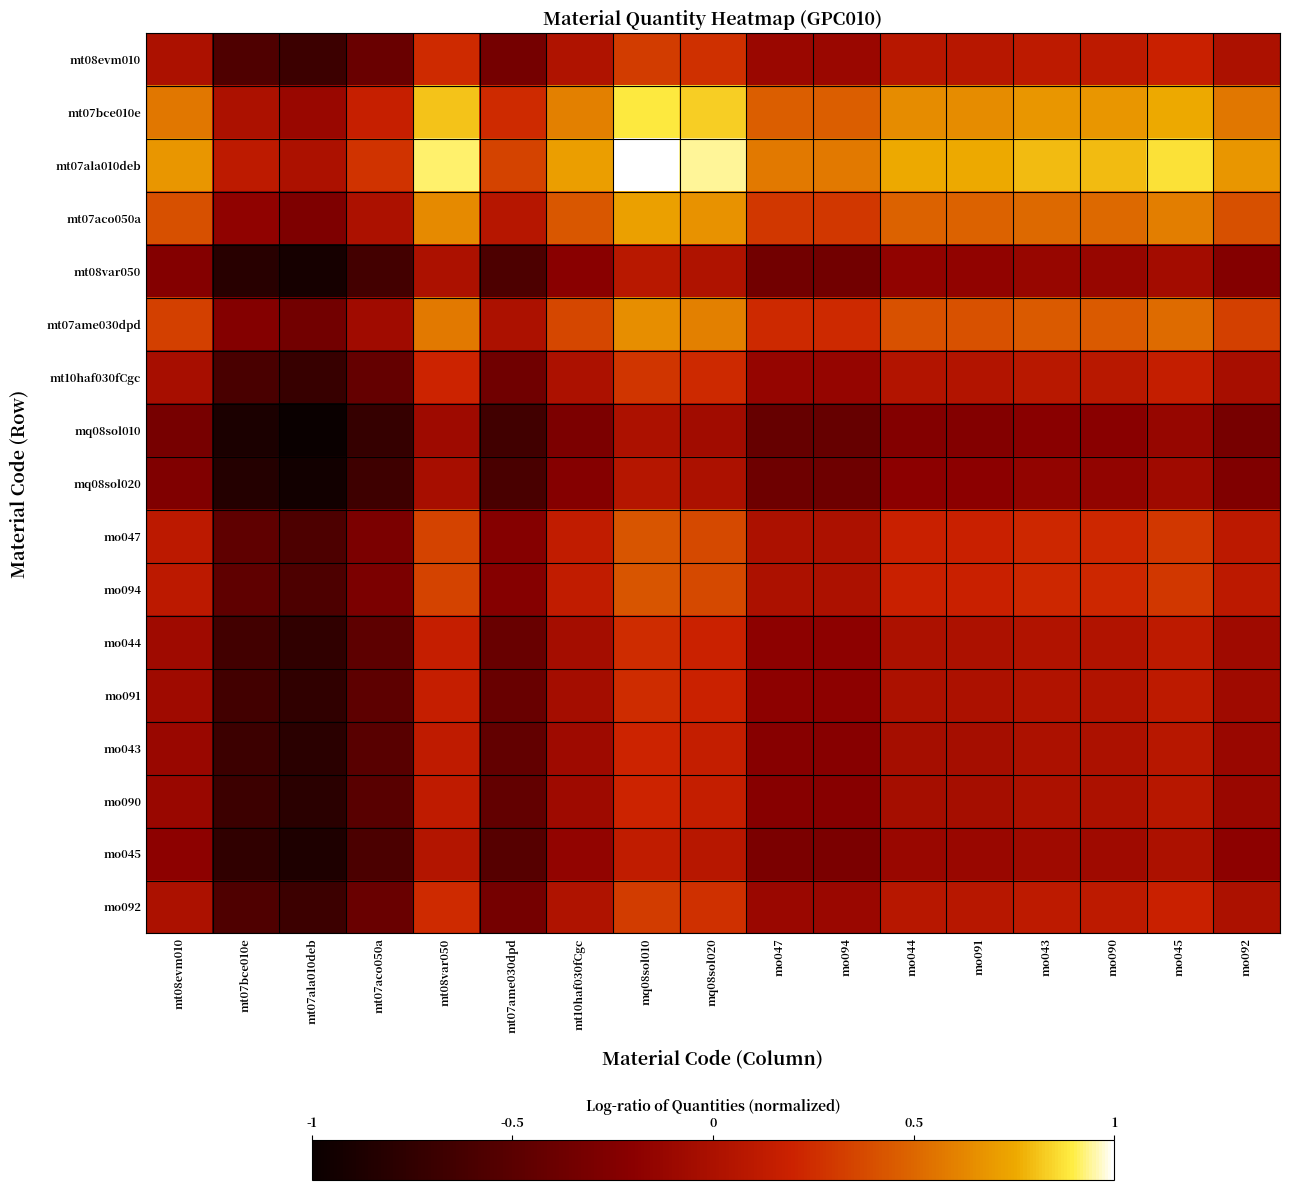

Reading left to right, transcribe all the data shown in this chart.

mt08evm010: mt08evm010=0.0	mt07bce010e=-0.6	mt07ala010deb=-0.7	mt07aco050a=-0.4	mt08var050=0.2	mt07ame030dpd=-0.3	mt10haf030fCgc=0.0	mq08sol010=0.3	mq08sol020=0.3	mo047=-0.1	mo094=-0.1	mo044=0.1	mo091=0.1	mo043=0.1	mo090=0.1	mo045=0.2	mo092=0.0
mt07bce010e: mt08evm010=0.6	mt07bce010e=0.0	mt07ala010deb=-0.1	mt07aco050a=0.2	mt08var050=0.8	mt07ame030dpd=0.2	mt10haf030fCgc=0.6	mq08sol010=0.9	mq08sol020=0.8	mo047=0.5	mo094=0.5	mo044=0.6	mo091=0.6	mo043=0.7	mo090=0.7	mo045=0.8	mo092=0.6
mt07ala010deb: mt08evm010=0.7	mt07bce010e=0.1	mt07ala010deb=0.0	mt07aco050a=0.3	mt08var050=0.9	mt07ame030dpd=0.3	mt10haf030fCgc=0.7	mq08sol010=1.0	mq08sol020=0.9	mo047=0.6	mo094=0.6	mo044=0.8	mo091=0.8	mo043=0.8	mo090=0.8	mo045=0.9	mo092=0.7
mt07aco050a: mt08evm010=0.4	mt07bce010e=-0.2	mt07ala010deb=-0.3	mt07aco050a=0.0	mt08var050=0.6	mt07ame030dpd=0.1	mt10haf030fCgc=0.4	mq08sol010=0.7	mq08sol020=0.7	mo047=0.3	mo094=0.3	mo044=0.5	mo091=0.5	mo043=0.5	mo090=0.5	mo045=0.6	mo092=0.4
mt08var050: mt08evm010=-0.2	mt07bce010e=-0.8	mt07ala010deb=-0.9	mt07aco050a=-0.6	mt08var050=0.0	mt07ame030dpd=-0.6	mt10haf030fCgc=-0.2	mq08sol010=0.1	mq08sol020=0.0	mo047=-0.3	mo094=-0.3	mo044=-0.2	mo091=-0.2	mo043=-0.1	mo090=-0.1	mo045=-0.1	mo092=-0.2
mt07ame030dpd: mt08evm010=0.3	mt07bce010e=-0.2	mt07ala010deb=-0.3	mt07aco050a=-0.1	mt08var050=0.6	mt07ame030dpd=0.0	mt10haf030fCgc=0.4	mq08sol010=0.7	mq08sol020=0.6	mo047=0.2	mo094=0.2	mo044=0.4	mo091=0.4	mo043=0.4	mo090=0.4	mo045=0.5	mo092=0.3
mt10haf030fCgc: mt08evm010=-0.0	mt07bce010e=-0.6	mt07ala010deb=-0.7	mt07aco050a=-0.4	mt08var050=0.2	mt07ame030dpd=-0.4	mt10haf030fCgc=0.0	mq08sol010=0.3	mq08sol020=0.2	mo047=-0.1	mo094=-0.1	mo044=0.0	mo091=0.0	mo043=0.1	mo090=0.1	mo045=0.2	mo092=-0.0
mq08sol010: mt08evm010=-0.3	mt07bce010e=-0.9	mt07ala010deb=-1.0	mt07aco050a=-0.7	mt08var050=-0.1	mt07ame030dpd=-0.7	mt10haf030fCgc=-0.3	mq08sol010=0.0	mq08sol020=-0.1	mo047=-0.4	mo094=-0.4	mo044=-0.2	mo091=-0.2	mo043=-0.2	mo090=-0.2	mo045=-0.1	mo092=-0.3
mq08sol020: mt08evm010=-0.3	mt07bce010e=-0.8	mt07ala010deb=-0.9	mt07aco050a=-0.7	mt08var050=-0.0	mt07ame030dpd=-0.6	mt10haf030fCgc=-0.2	mq08sol010=0.1	mq08sol020=0.0	mo047=-0.4	mo094=-0.4	mo044=-0.2	mo091=-0.2	mo043=-0.1	mo090=-0.1	mo045=-0.1	mo092=-0.3
mo047: mt08evm010=0.1	mt07bce010e=-0.5	mt07ala010deb=-0.6	mt07aco050a=-0.3	mt08var050=0.3	mt07ame030dpd=-0.2	mt10haf030fCgc=0.1	mq08sol010=0.4	mq08sol020=0.4	mo047=0.0	mo094=0.0	mo044=0.2	mo091=0.2	mo043=0.2	mo090=0.2	mo045=0.3	mo092=0.1
mo094: mt08evm010=0.1	mt07bce010e=-0.5	mt07ala010deb=-0.6	mt07aco050a=-0.3	mt08var050=0.3	mt07ame030dpd=-0.2	mt10haf030fCgc=0.1	mq08sol010=0.4	mq08sol020=0.4	mo047=0.0	mo094=0.0	mo044=0.2	mo091=0.2	mo043=0.2	mo090=0.2	mo045=0.3	mo092=0.1
mo044: mt08evm010=-0.1	mt07bce010e=-0.6	mt07ala010deb=-0.8	mt07aco050a=-0.5	mt08var050=0.2	mt07ame030dpd=-0.4	mt10haf030fCgc=-0.0	mq08sol010=0.2	mq08sol020=0.2	mo047=-0.2	mo094=-0.2	mo044=0.0	mo091=0.0	mo043=0.0	mo090=0.0	mo045=0.1	mo092=-0.1
mo091: mt08evm010=-0.1	mt07bce010e=-0.6	mt07ala010deb=-0.8	mt07aco050a=-0.5	mt08var050=0.2	mt07ame030dpd=-0.4	mt10haf030fCgc=-0.0	mq08sol010=0.2	mq08sol020=0.2	mo047=-0.2	mo094=-0.2	mo044=0.0	mo091=0.0	mo043=0.0	mo090=0.0	mo045=0.1	mo092=-0.1
mo043: mt08evm010=-0.1	mt07bce010e=-0.7	mt07ala010deb=-0.8	mt07aco050a=-0.5	mt08var050=0.1	mt07ame030dpd=-0.4	mt10haf030fCgc=-0.1	mq08sol010=0.2	mq08sol020=0.1	mo047=-0.2	mo094=-0.2	mo044=-0.0	mo091=-0.0	mo043=0.0	mo090=0.0	mo045=0.1	mo092=-0.1
mo090: mt08evm010=-0.1	mt07bce010e=-0.7	mt07ala010deb=-0.8	mt07aco050a=-0.5	mt08var050=0.1	mt07ame030dpd=-0.4	mt10haf030fCgc=-0.1	mq08sol010=0.2	mq08sol020=0.1	mo047=-0.2	mo094=-0.2	mo044=-0.0	mo091=-0.0	mo043=0.0	mo090=0.0	mo045=0.1	mo092=-0.1
mo045: mt08evm010=-0.2	mt07bce010e=-0.8	mt07ala010deb=-0.9	mt07aco050a=-0.6	mt08var050=0.1	mt07ame030dpd=-0.5	mt10haf030fCgc=-0.2	mq08sol010=0.1	mq08sol020=0.1	mo047=-0.3	mo094=-0.3	mo044=-0.1	mo091=-0.1	mo043=-0.1	mo090=-0.1	mo045=0.0	mo092=-0.2
mo092: mt08evm010=0.0	mt07bce010e=-0.6	mt07ala010deb=-0.7	mt07aco050a=-0.4	mt08var050=0.2	mt07ame030dpd=-0.3	mt10haf030fCgc=0.0	mq08sol010=0.3	mq08sol020=0.3	mo047=-0.1	mo094=-0.1	mo044=0.1	mo091=0.1	mo043=0.1	mo090=0.1	mo045=0.2	mo092=0.0